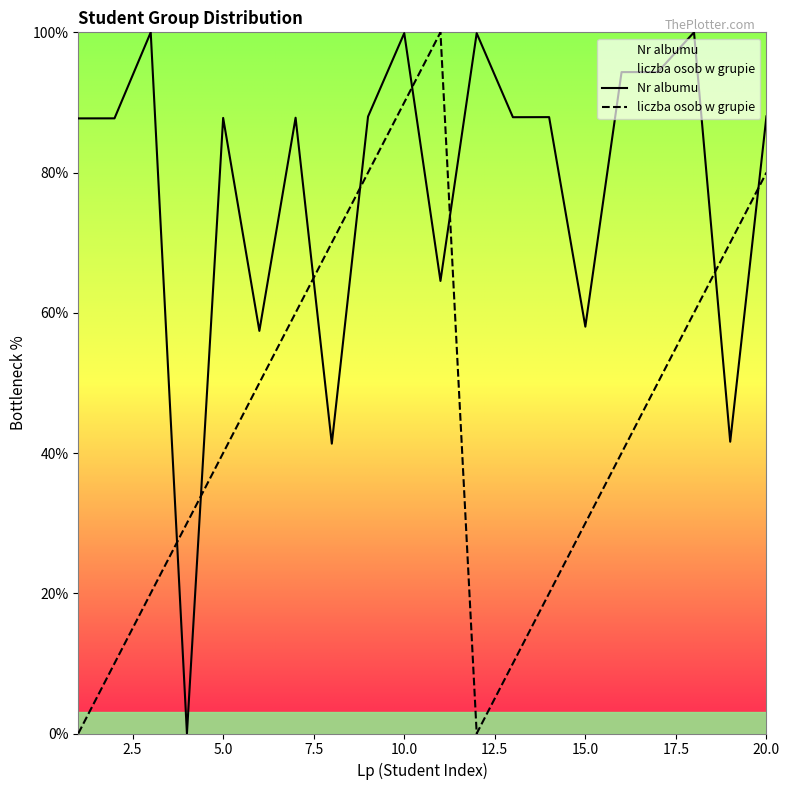

What is the highest value of the Nr albumu series?

100.0